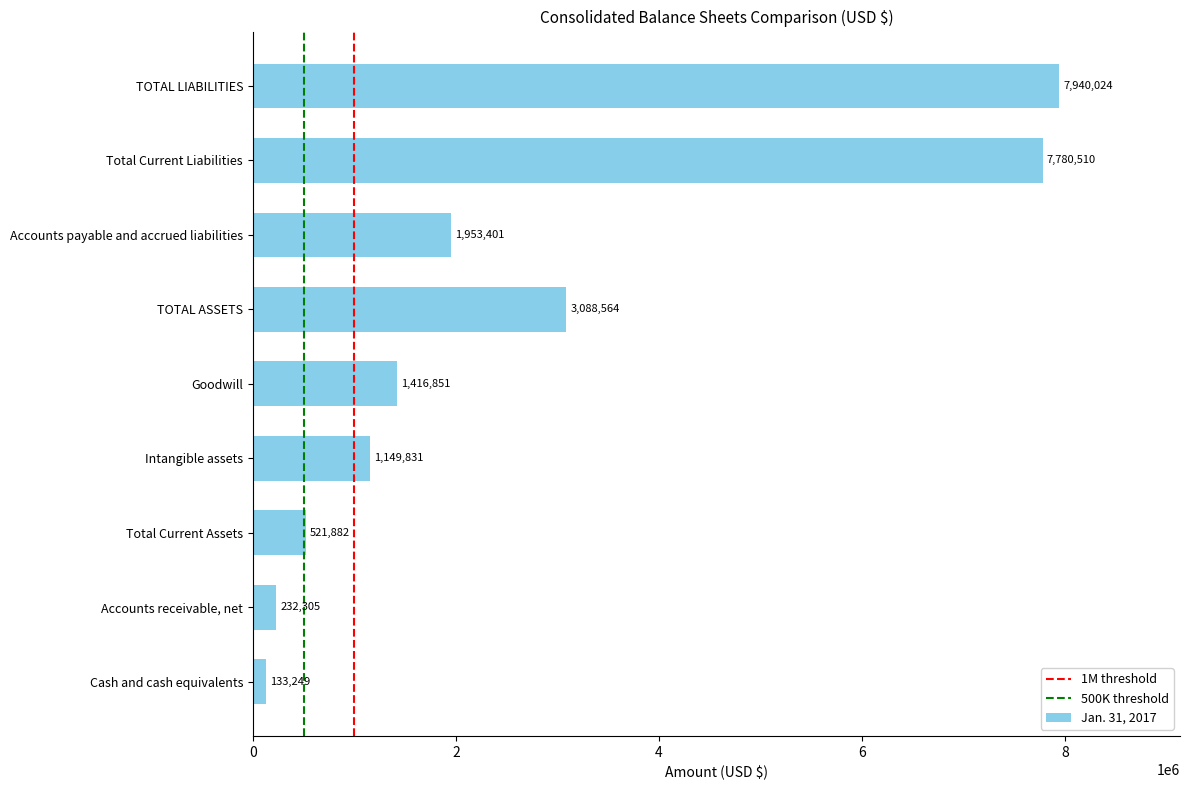

What is the change in value from Total Current Liabilities to TOTAL LIABILITIES?

+159514